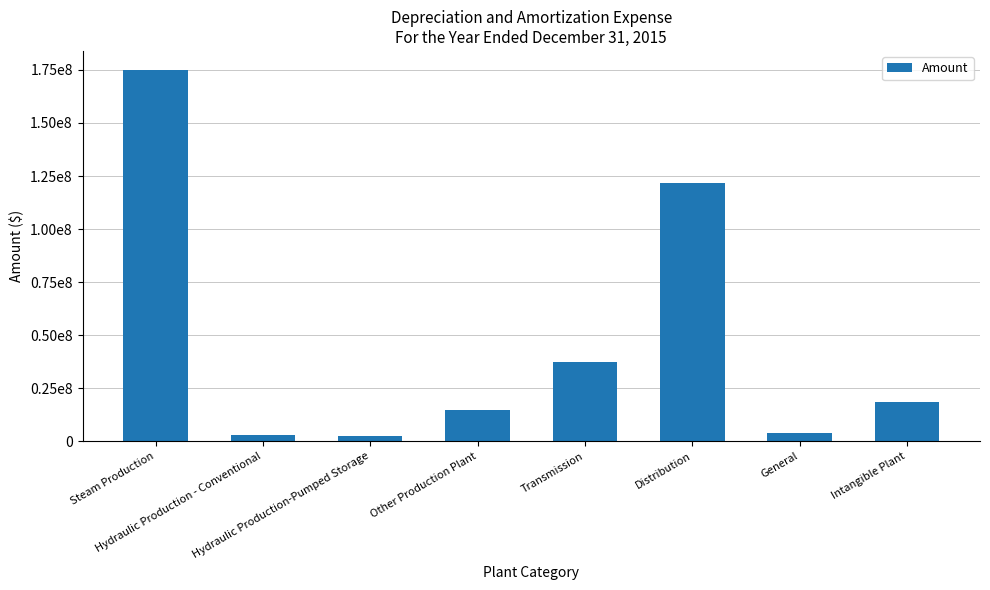

Are the bars horizontal?

No